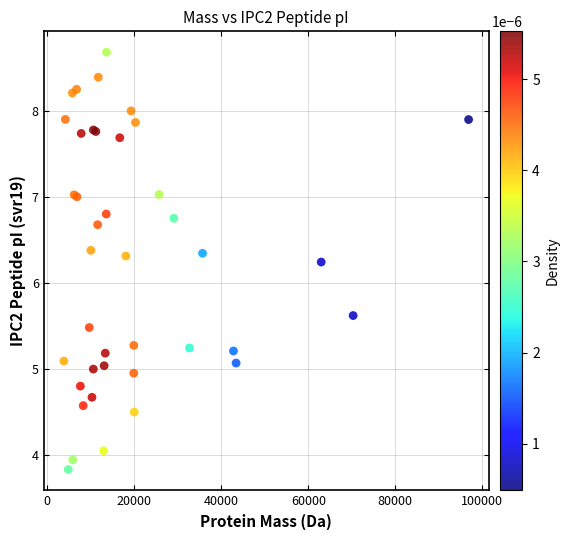

What Y value in the scatter plot is closest to 6?

6.2